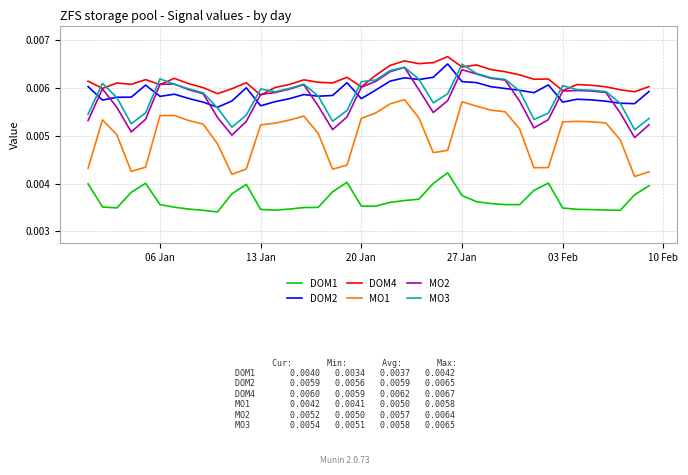

True or false: MO3 and MO1 cross at least once.

False